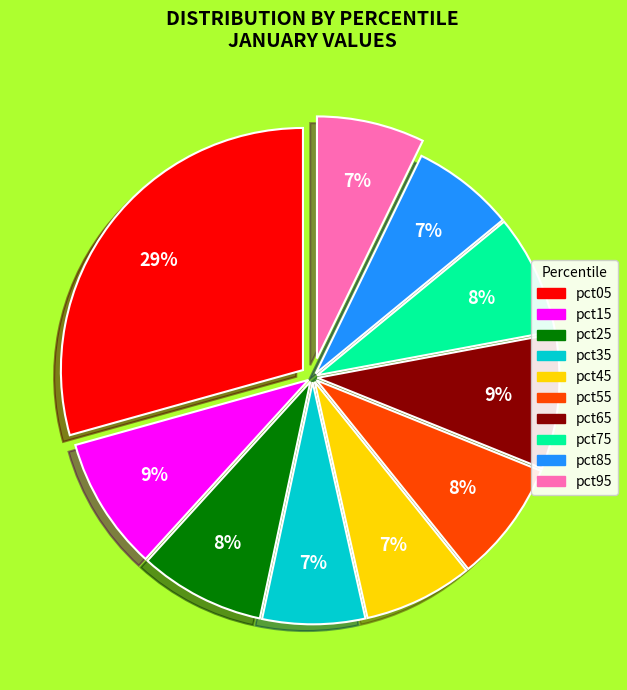

True or false: pct85 accounts for 7% of the total.

True